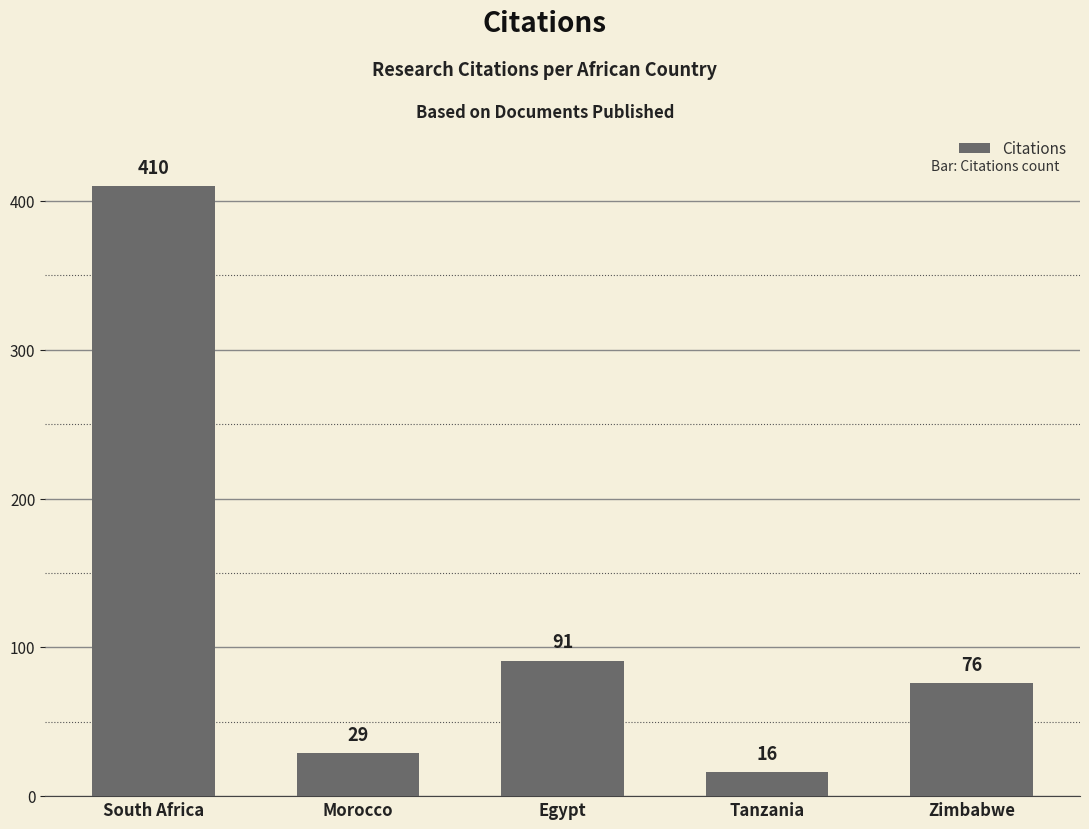

The value at Morocco is 29. True or false?

True